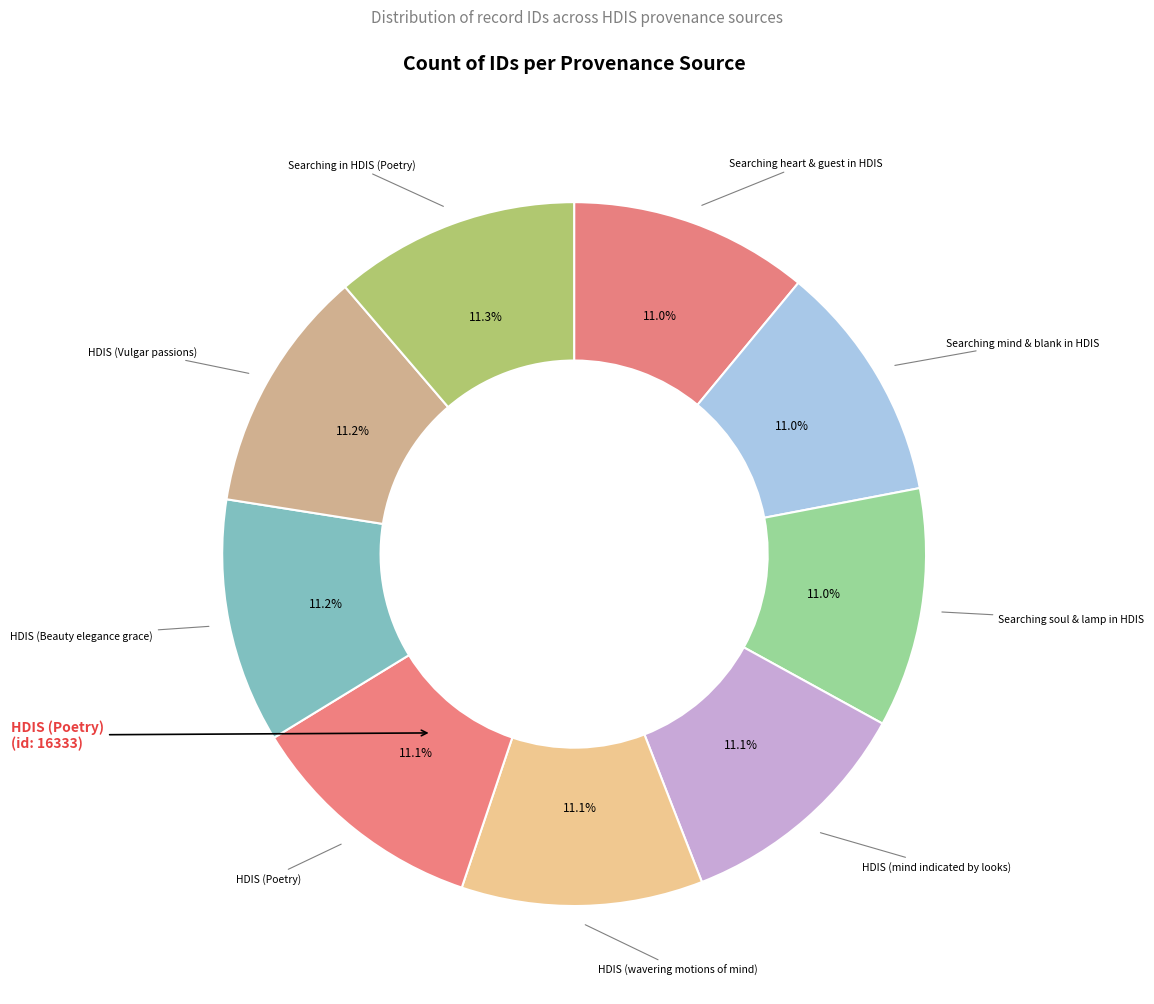

How many segments does this pie chart have?

9